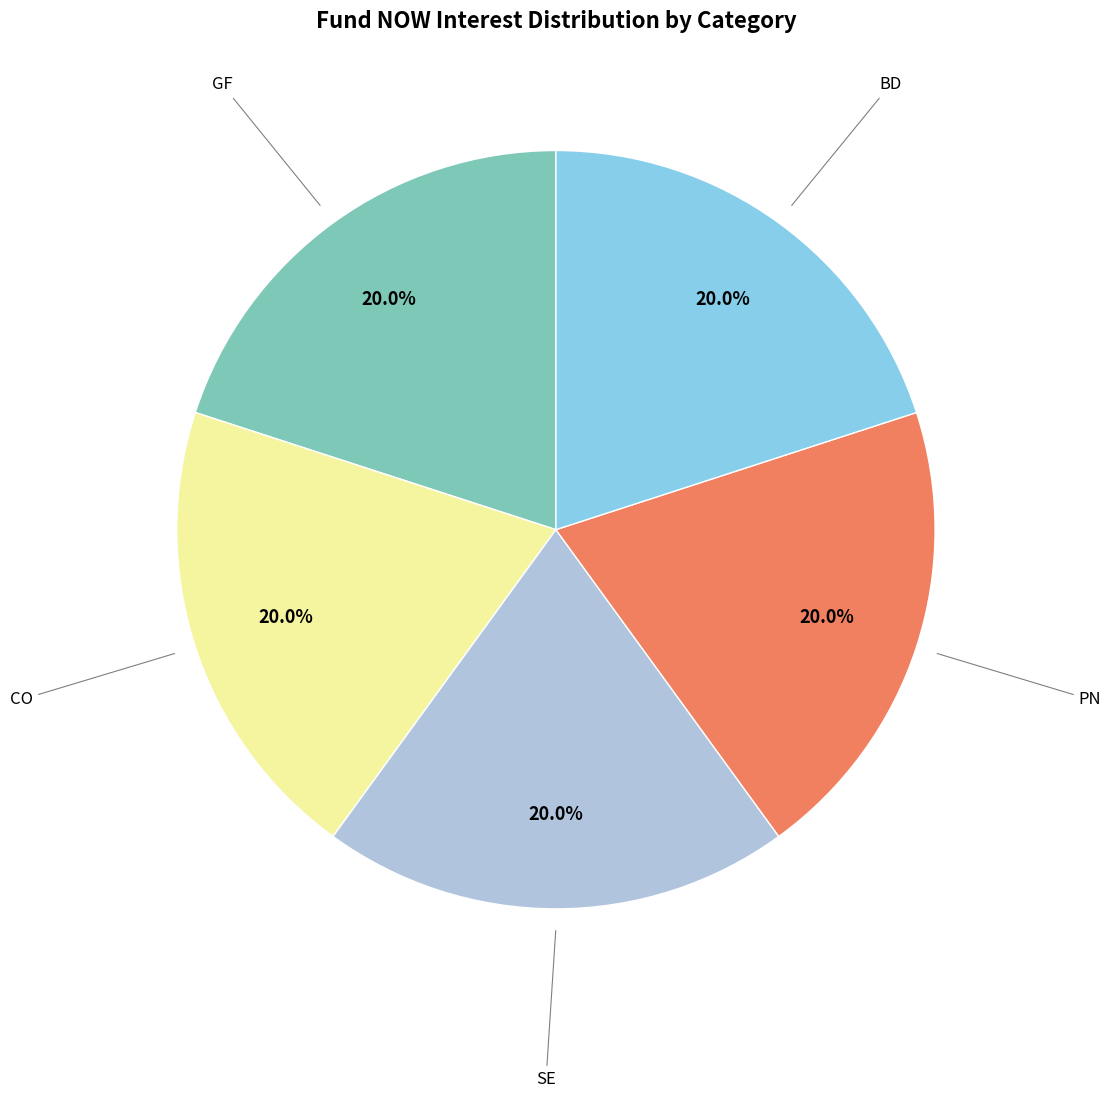

To the nearest percent, what is the difference between the largest and smallest slice percentages?

0%